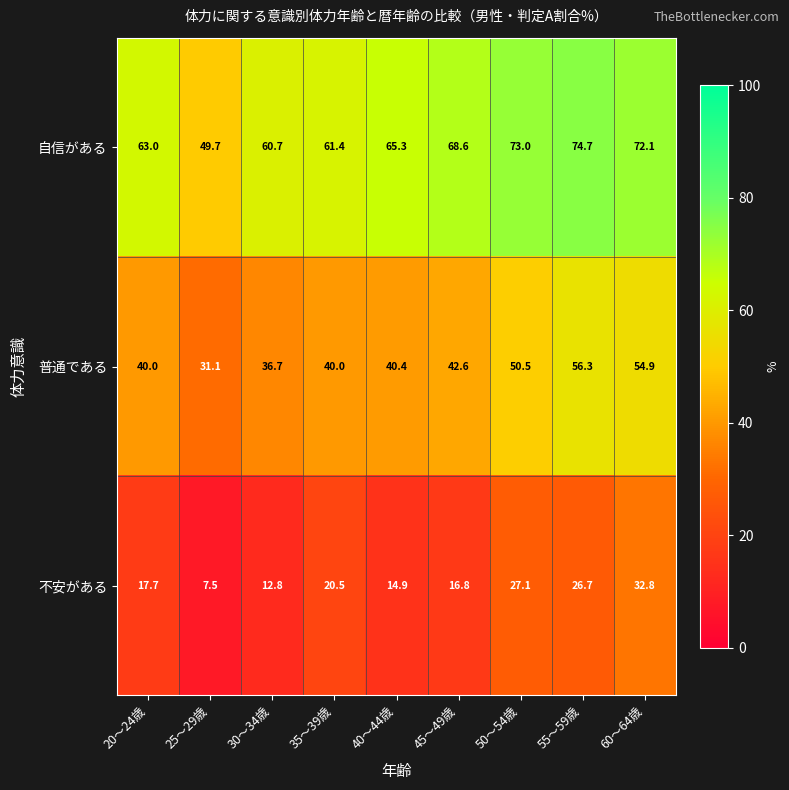

At which category is the sum across all series the highest?

60～64歳